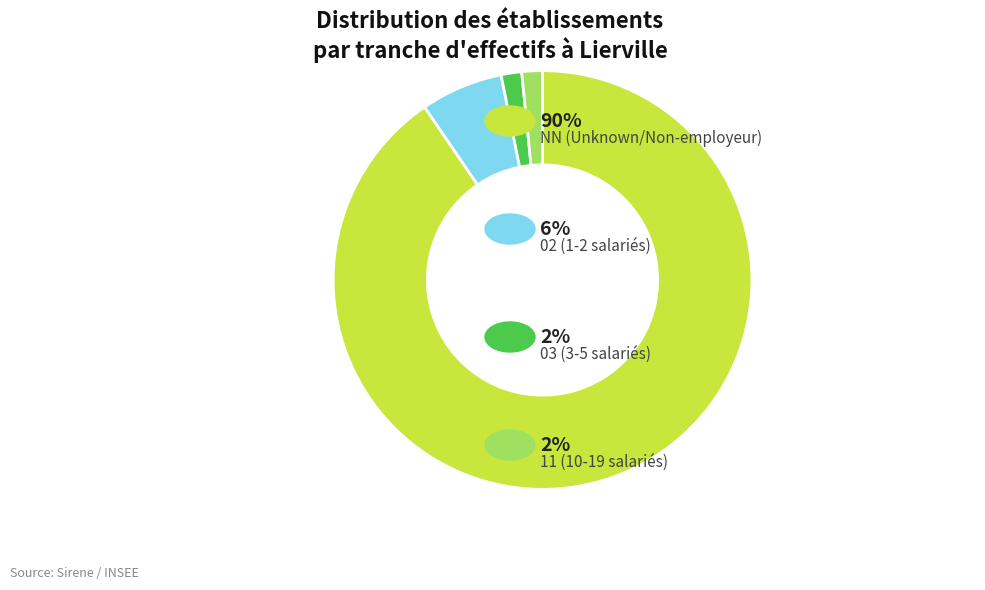

Count the number of slices in the pie.

4